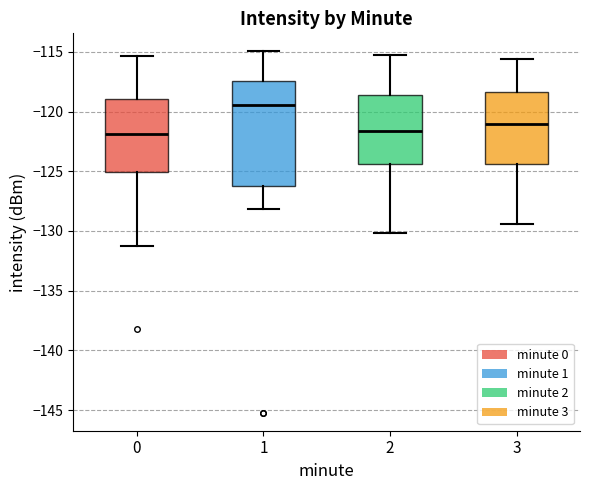

Which box's median line is the highest?

1